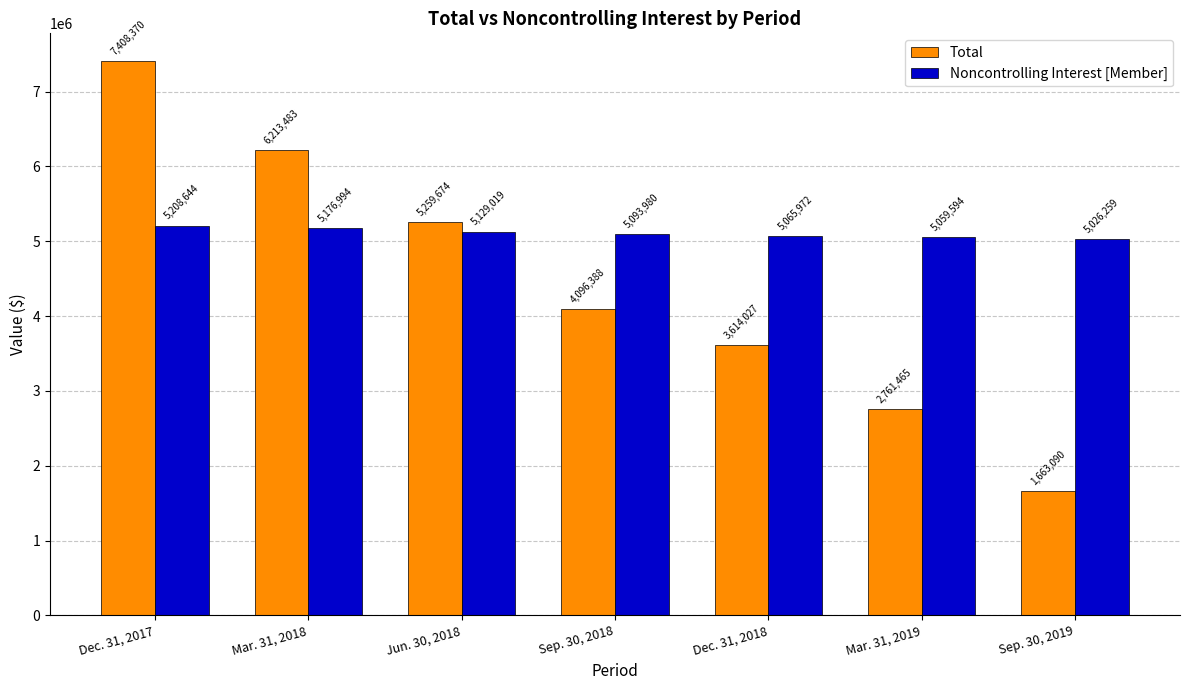

Rank the series at Mar. 31, 2019 from lowest to highest value.

Total, Noncontrolling Interest [Member]